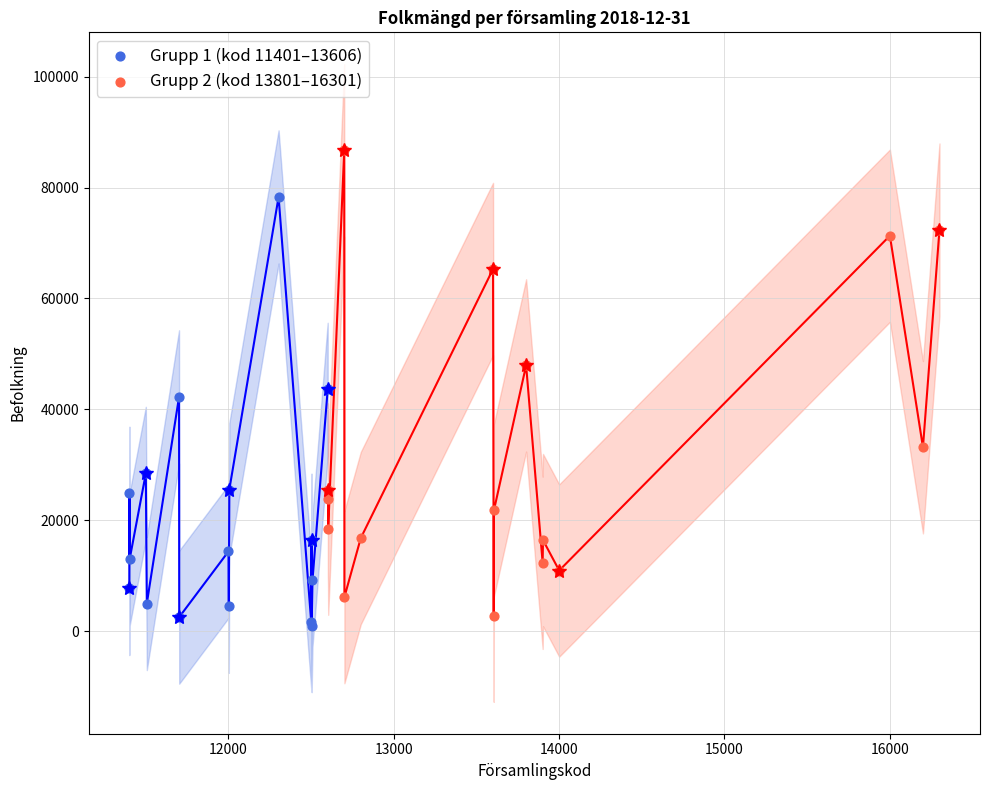

Which series reaches the maximum Y coordinate?

Grupp 2 (kod 13801–16301)